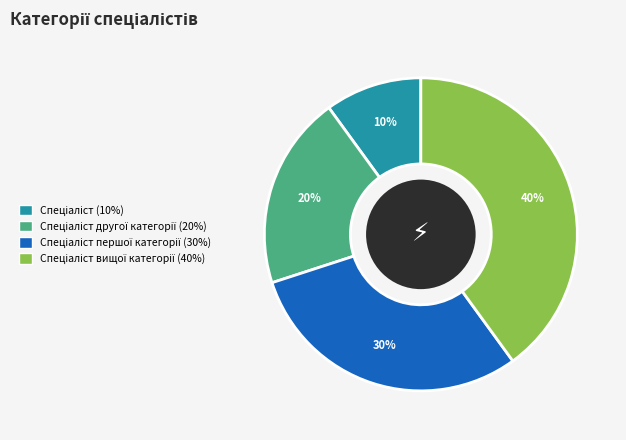

Count the number of slices in the pie.

4